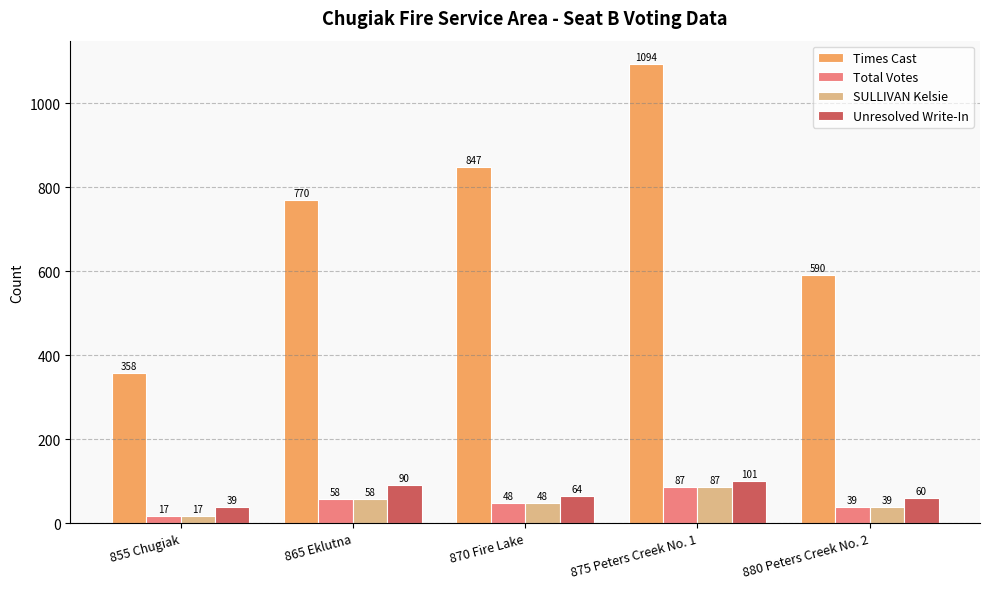

The Times Cast series shows 770 at 865 Eklutna. True or false?

True